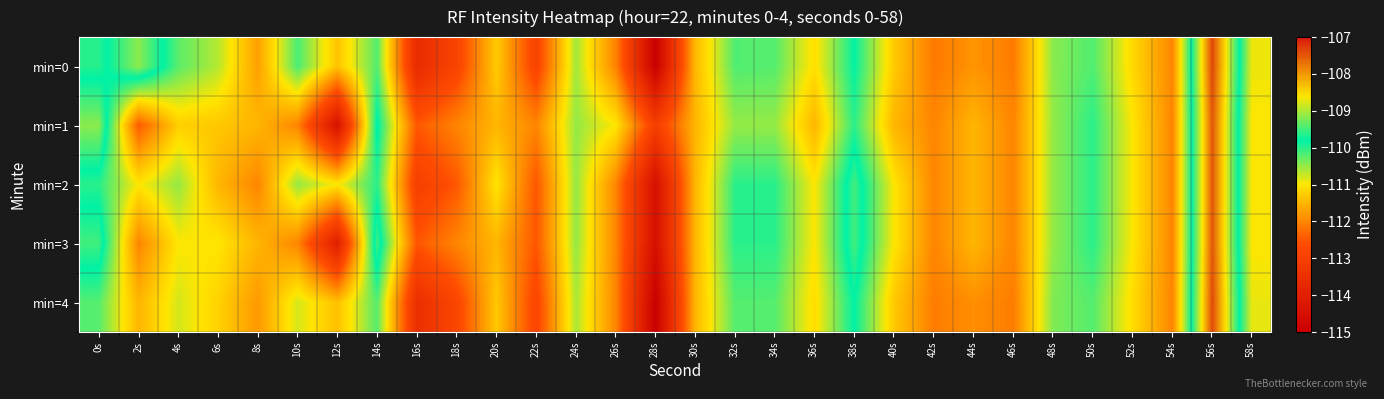

At how many categories does at least one series exceed -114?

30